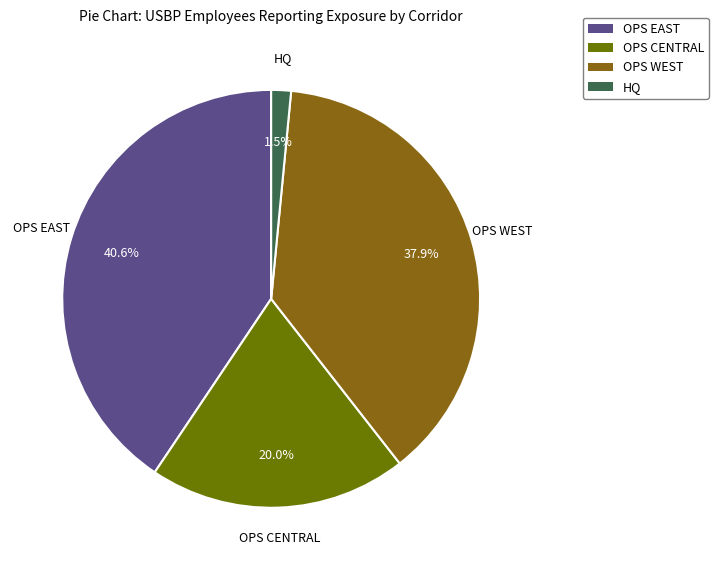

How much of the chart is everything except OPS EAST?

59.4%